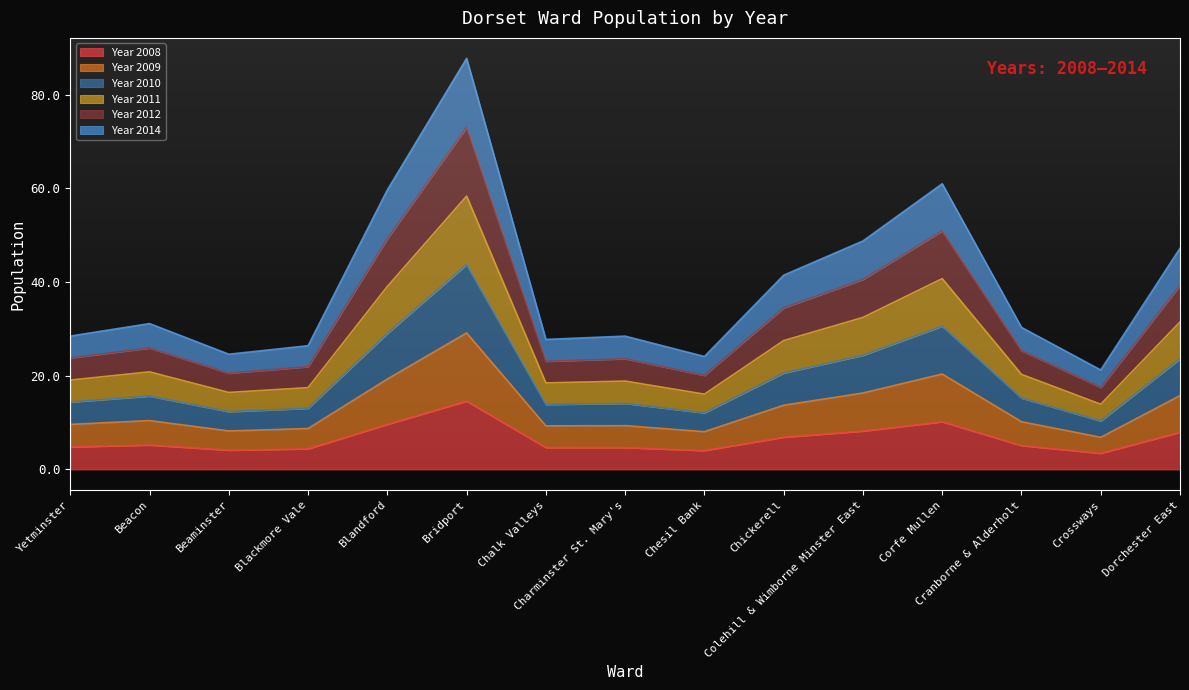

Rank the series at Beaminster from lowest to highest value.

Year 2008, Year 2014, Year 2009, Year 2010, Year 2012, Year 2011